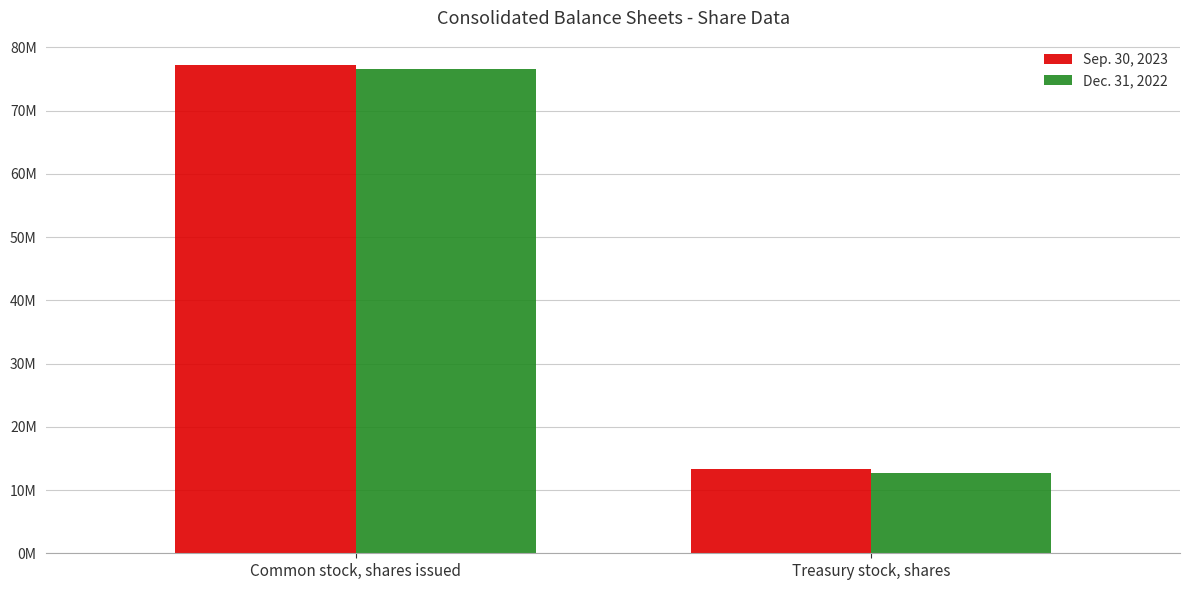

True or false: Sep. 30, 2023 has a value of 77218035 at Common stock, shares issued.

True